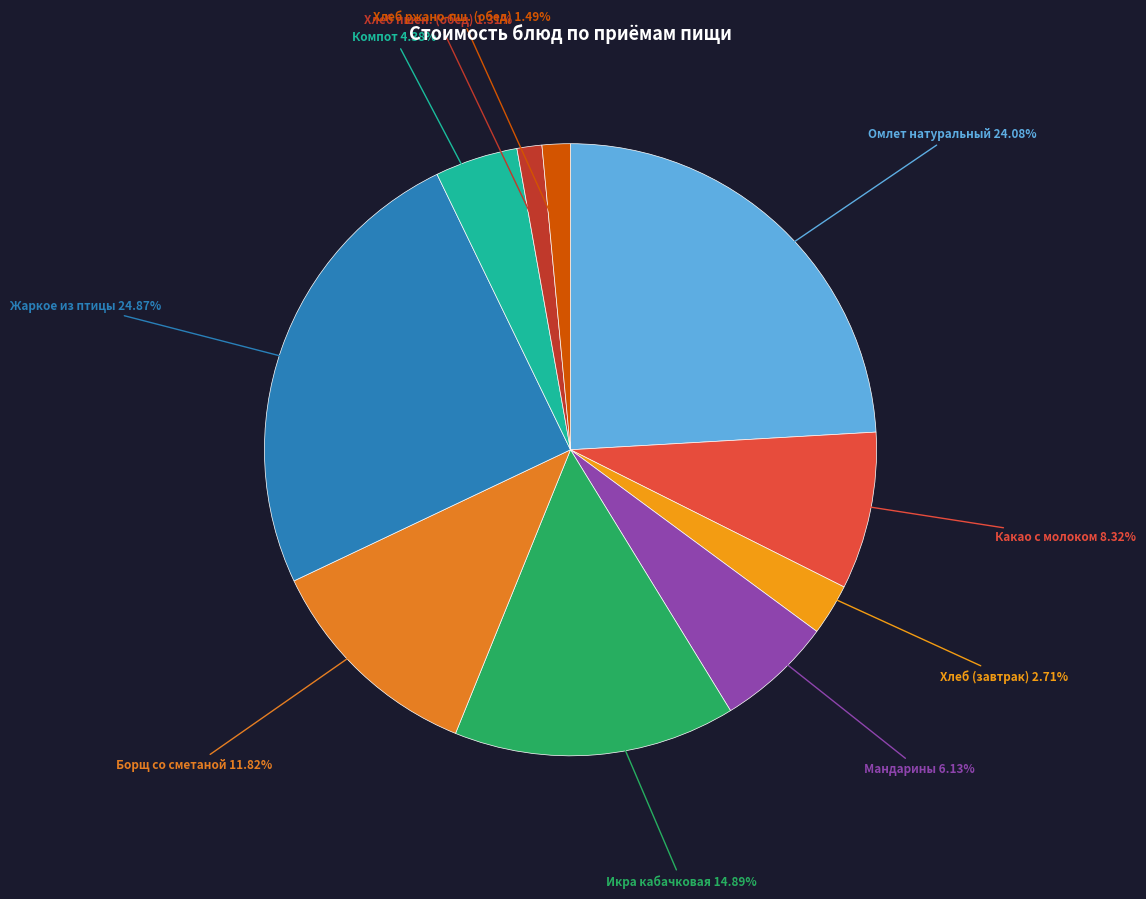

Does any single category account for the majority?

No